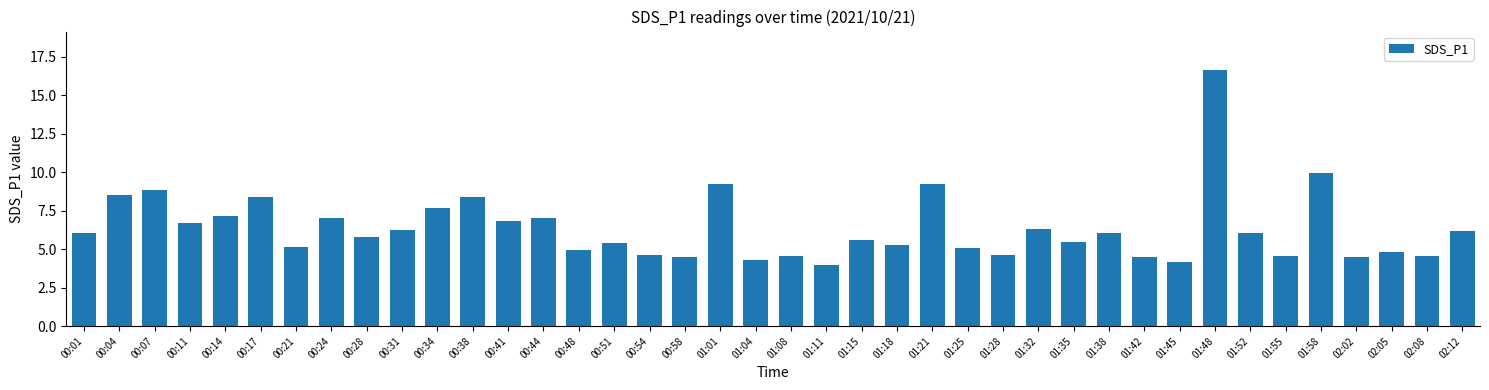

Which category has the lowest value across all series?

01:11